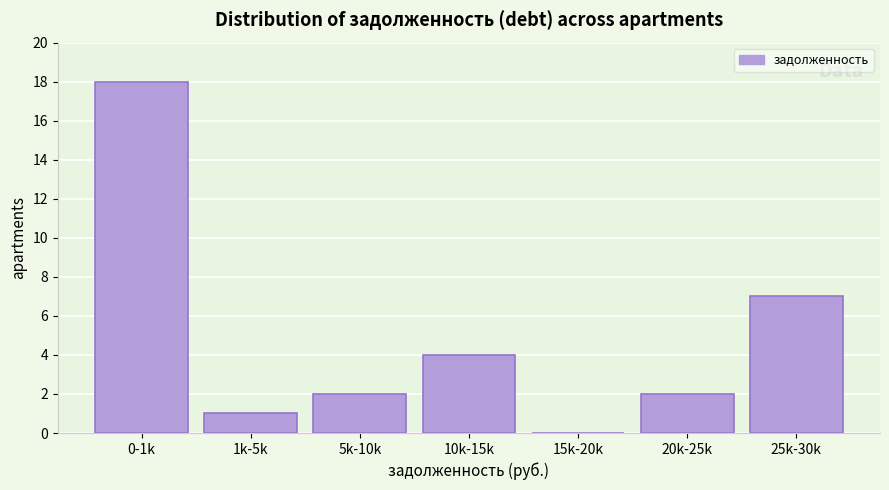

Reading right to left, extract all data points from this chart.

25k-30k=7	20k-25k=2	15k-20k=0	10k-15k=4	5k-10k=2	1k-5k=1	0-1k=18